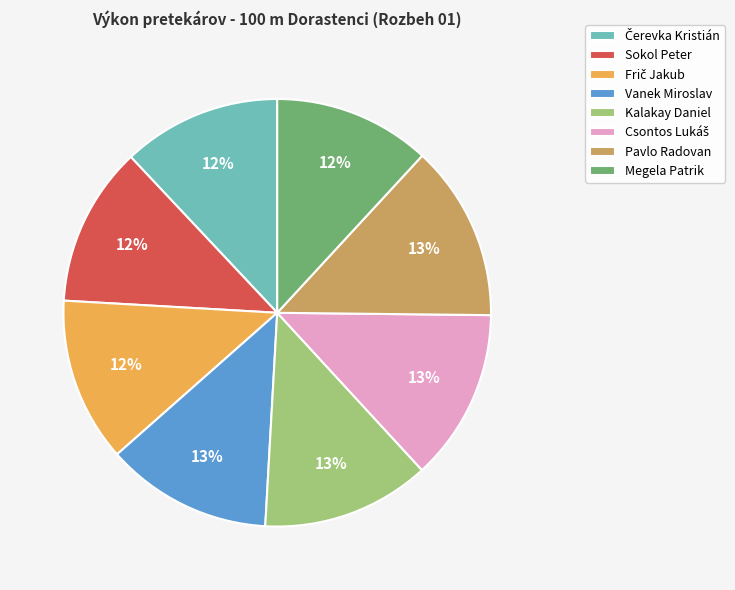

How many slices are in this pie chart?

8